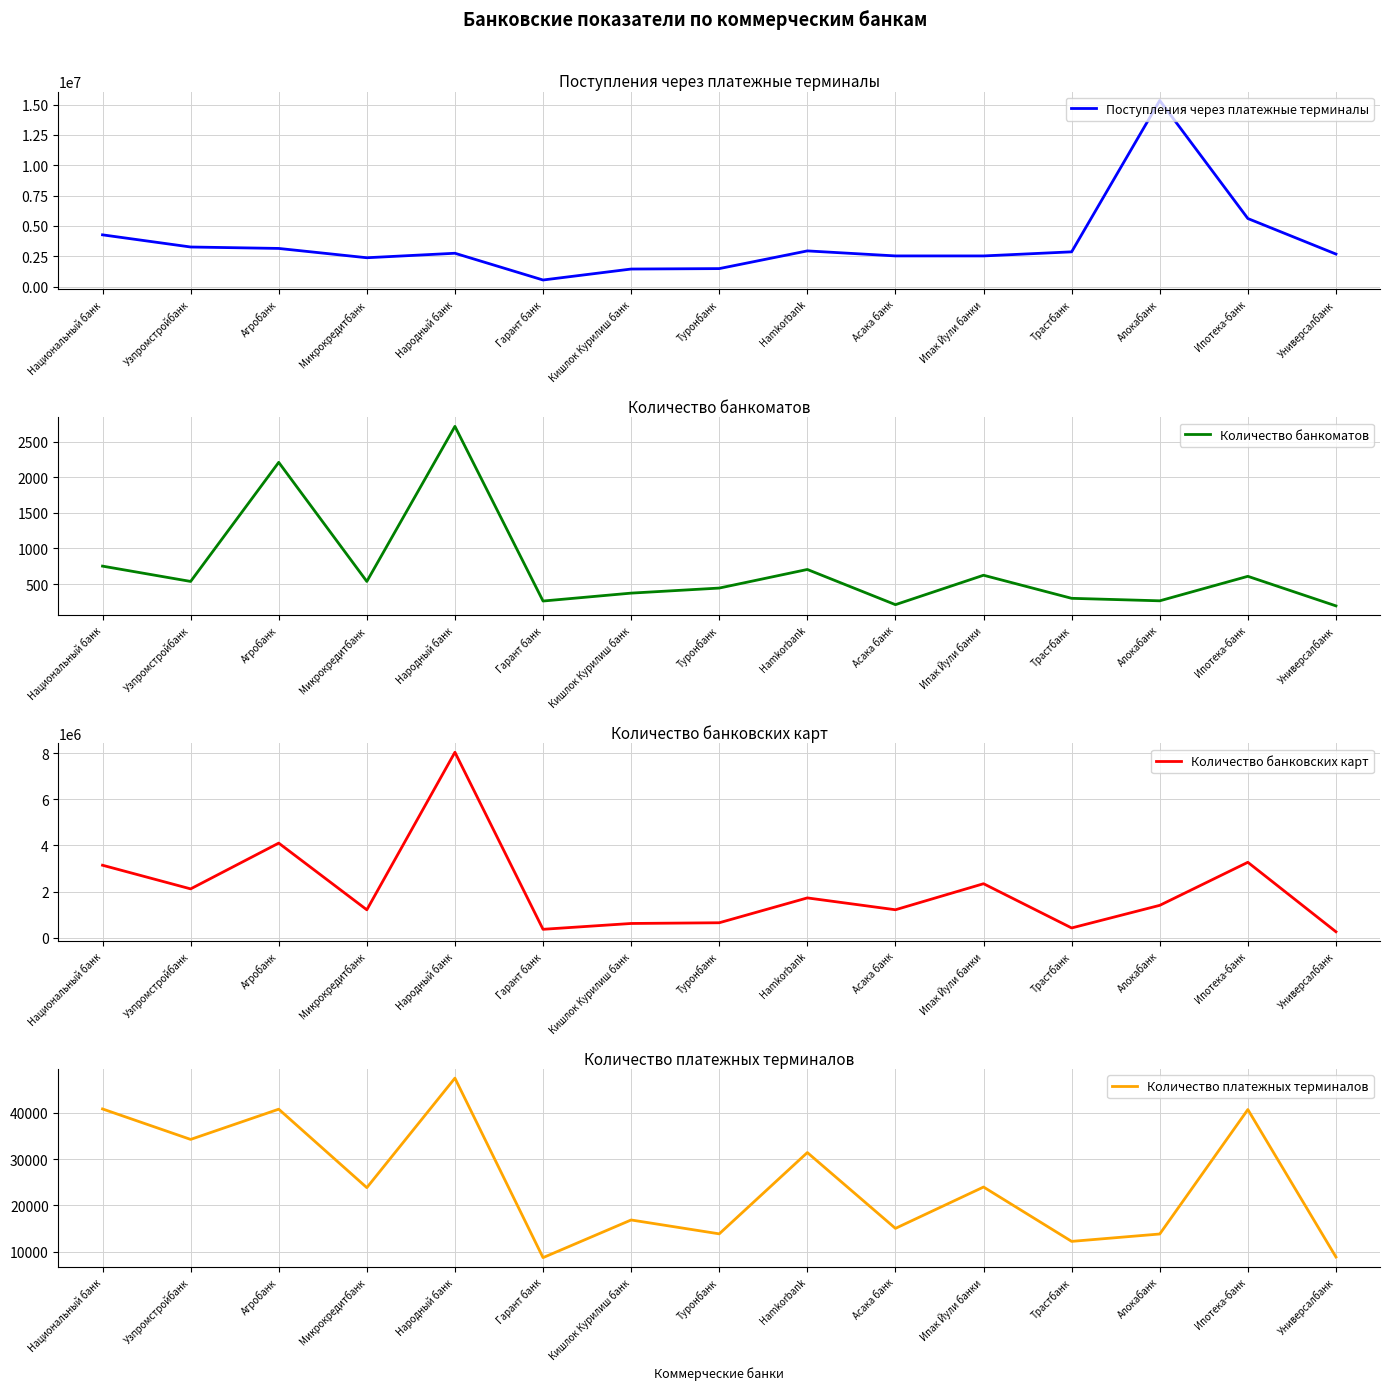

How many values in the Количество банкоматов series exceed 536?

6